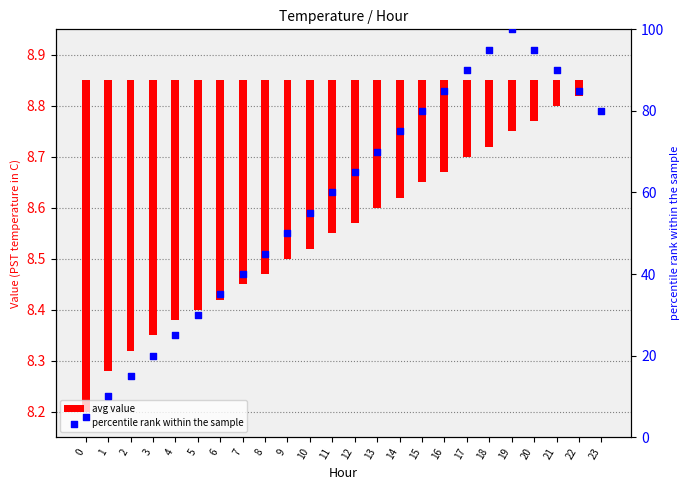

What is the ratio of the value at 23 to the value at 13?

1.1